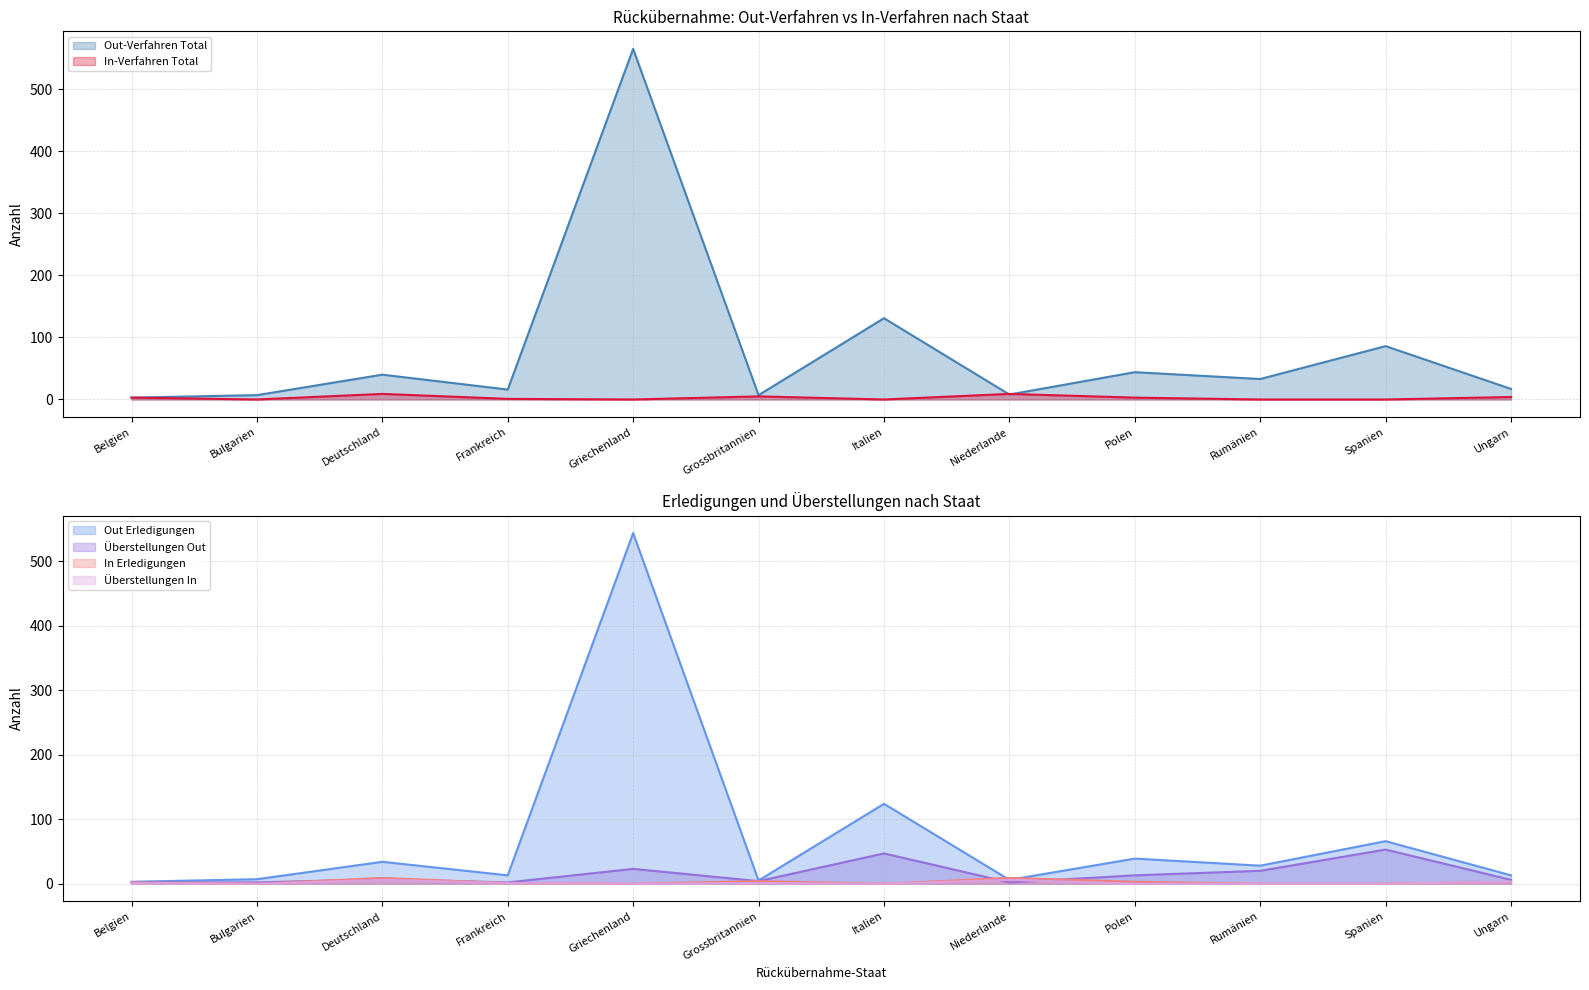

Between which two adjacent categories do In Erledigungen and Out Erledigungen first intersect?

Italien and Niederlande